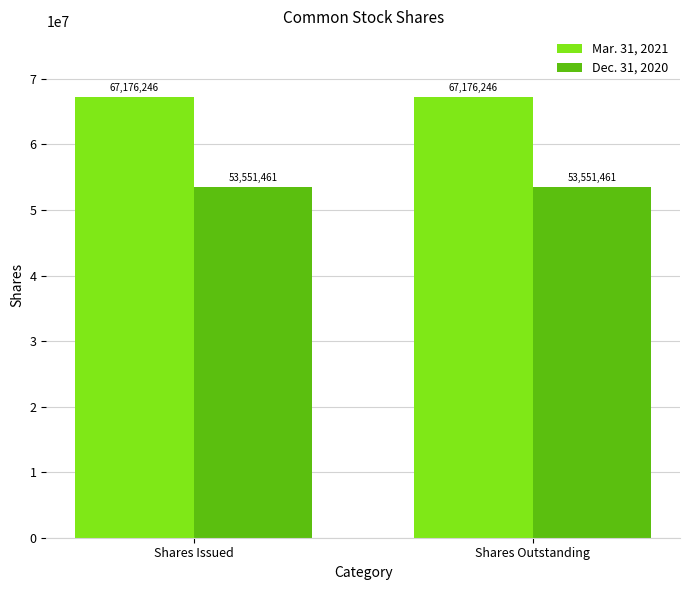

What is the value of the Dec. 31, 2020 bar at the 1st from the left?

53551461